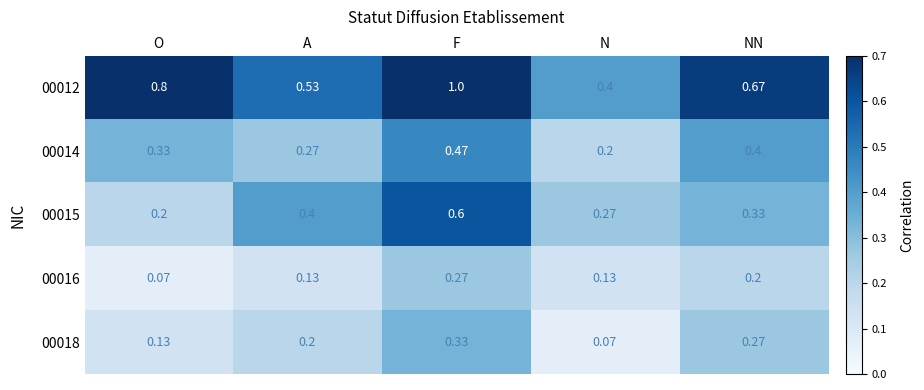

List the labels in order of 00014 value, largest first.

F, NN, O, A, N